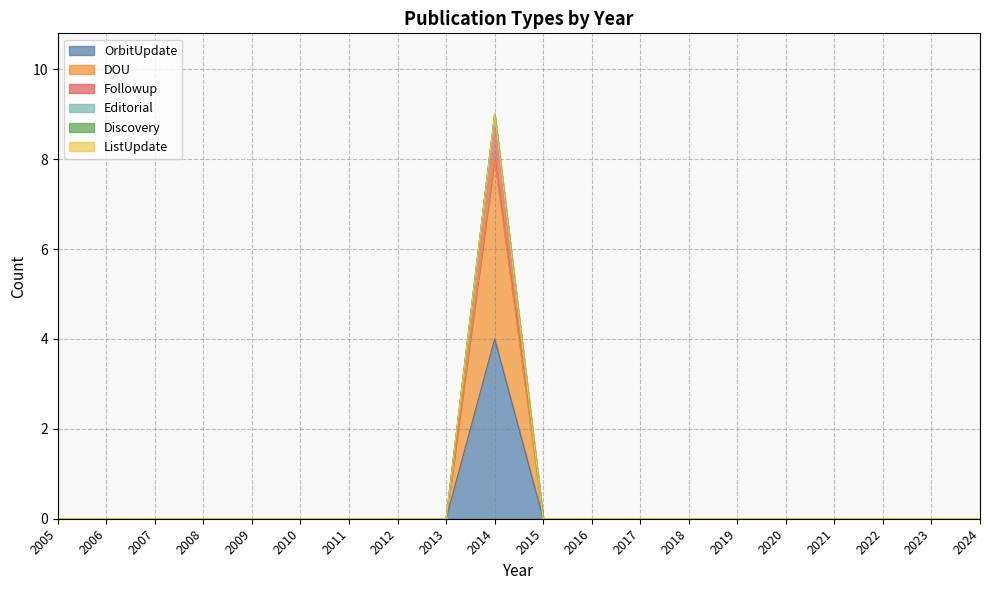

What is the sum of all Followup values?

9